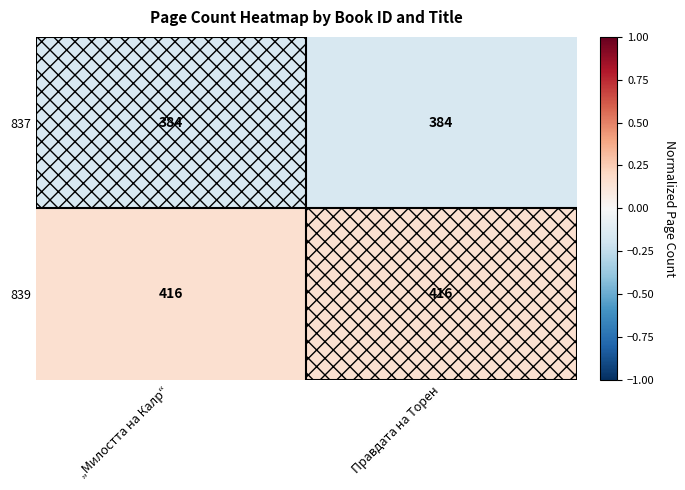

What value does the 837 series have at Правдата на Торен?

384